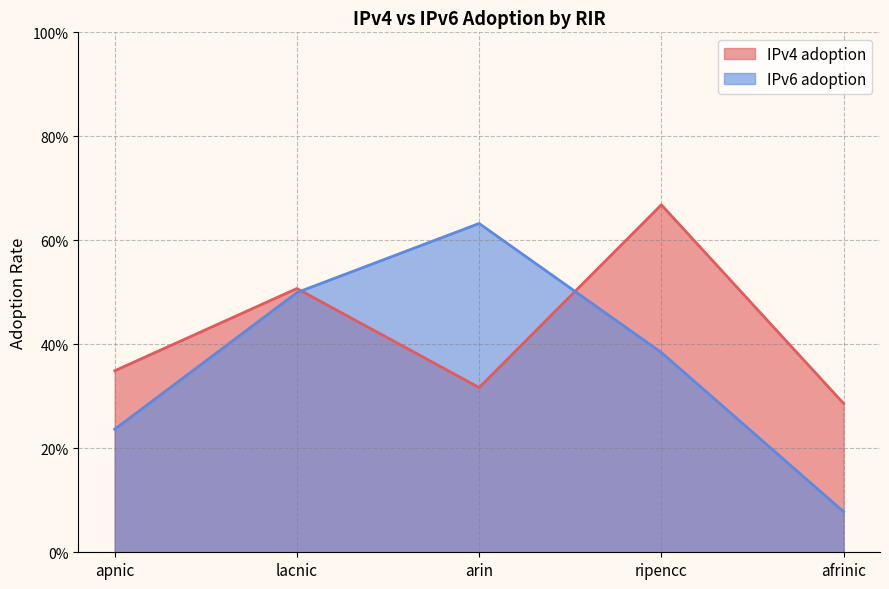

Which series has the largest range (max minus min)?

IPv6 adoption